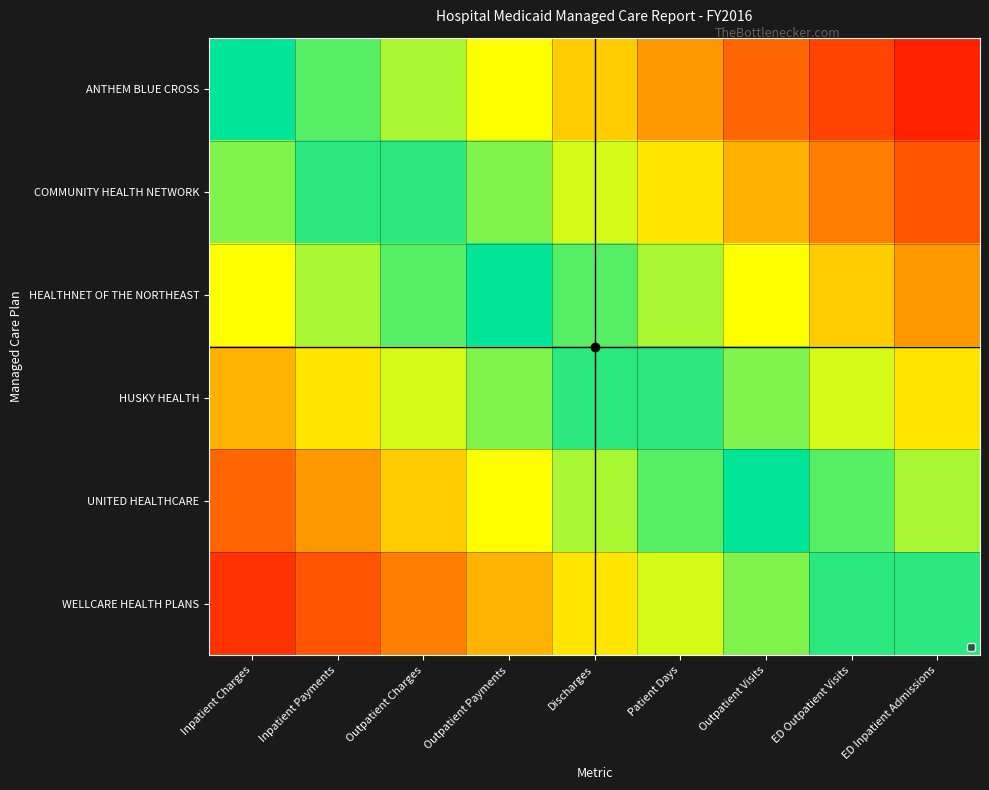

Which series has the largest range (max minus min)?

ANTHEM BLUE CROSS